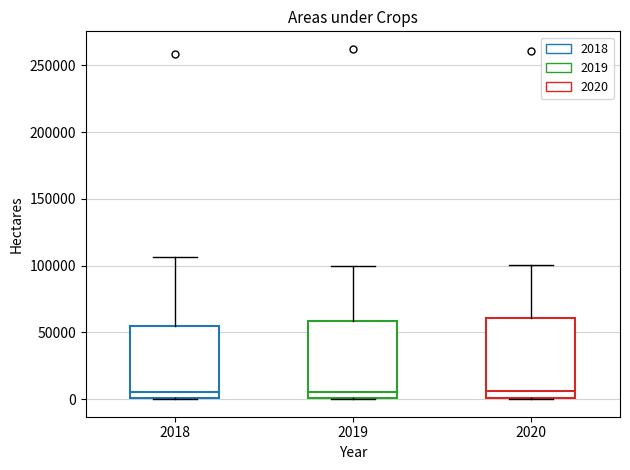

Reading left to right, read every box against the y-axis: the position of its median line, the range the box covers, and the ends of its whiskers. The values are not printed on the chart, so give them approximately, as read against the axis.

2018: median 5000, box 0 to 55000, whiskers 0 to 105000
2019: median 5000, box 0 to 60000, whiskers 0 to 100000
2020: median 5000, box 0 to 60000, whiskers 0 to 100000